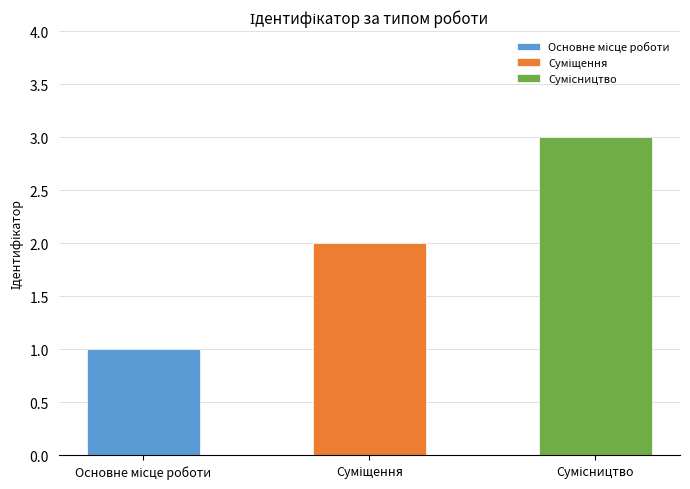

What is the label of the 3rd bar from the right?

Основне місце роботи